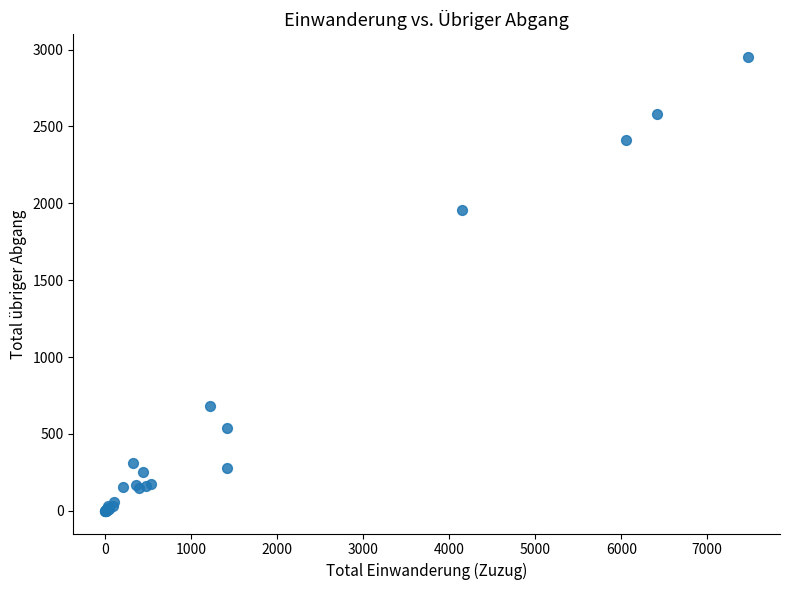

What Y value in the scatter plot is closest to 1475?

1958